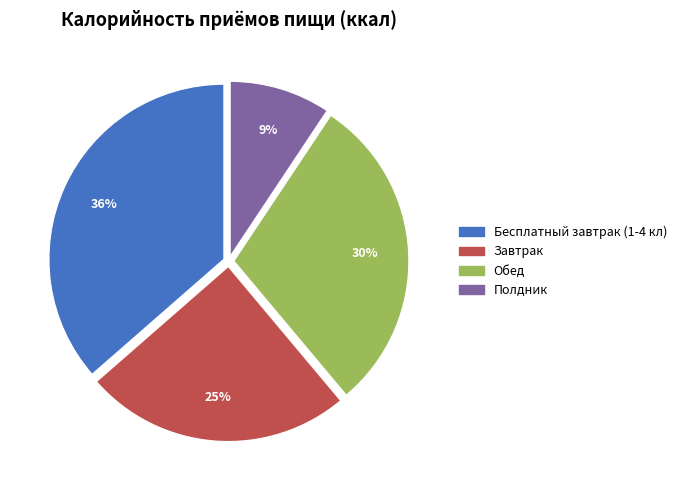

Does any single category account for the majority?

No